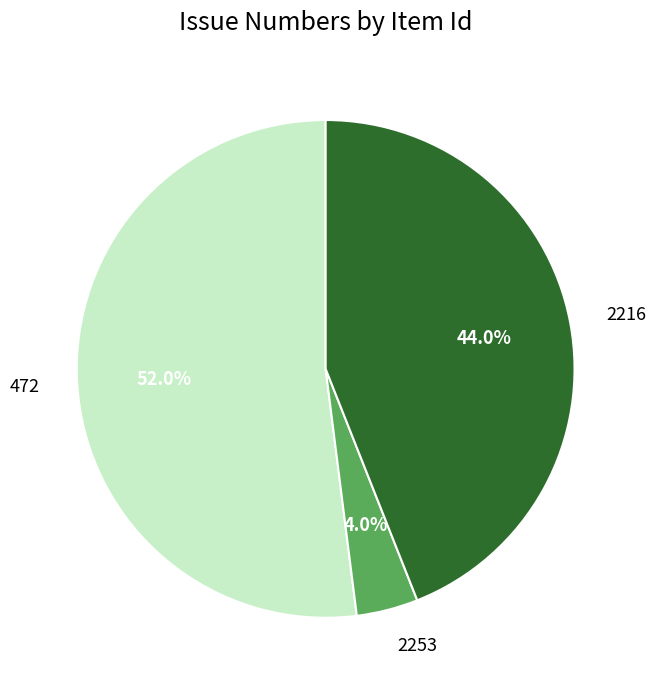

Count the number of slices in the pie.

3